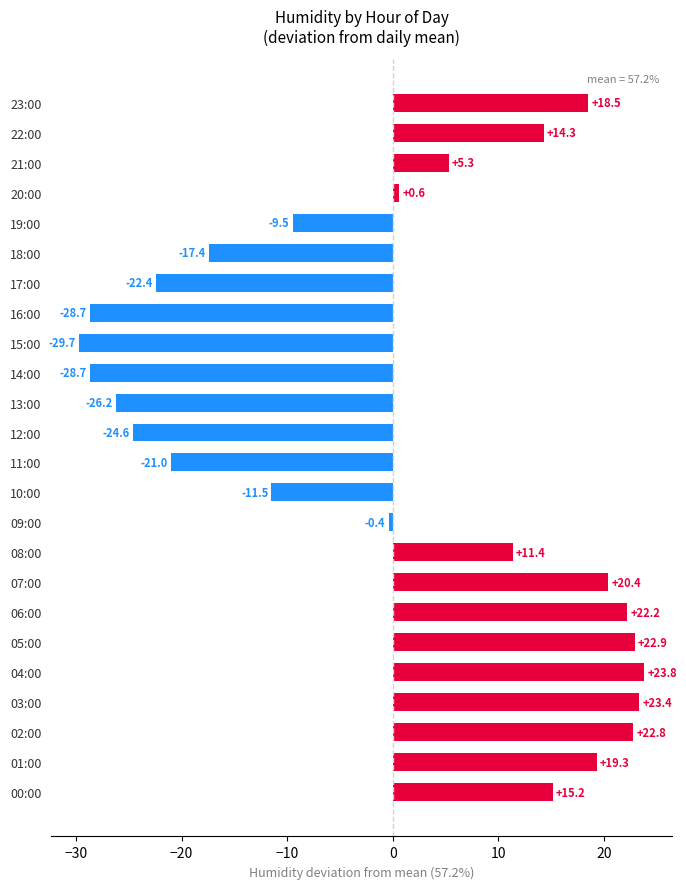

What is the difference between the maximum and minimum values?

53.5